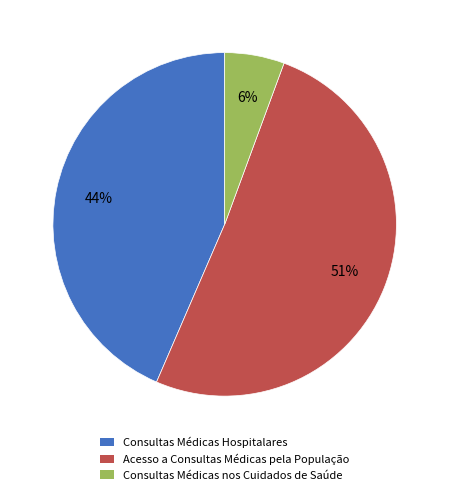

To the nearest percent, what is the difference between the largest and smallest slice percentages?

45%